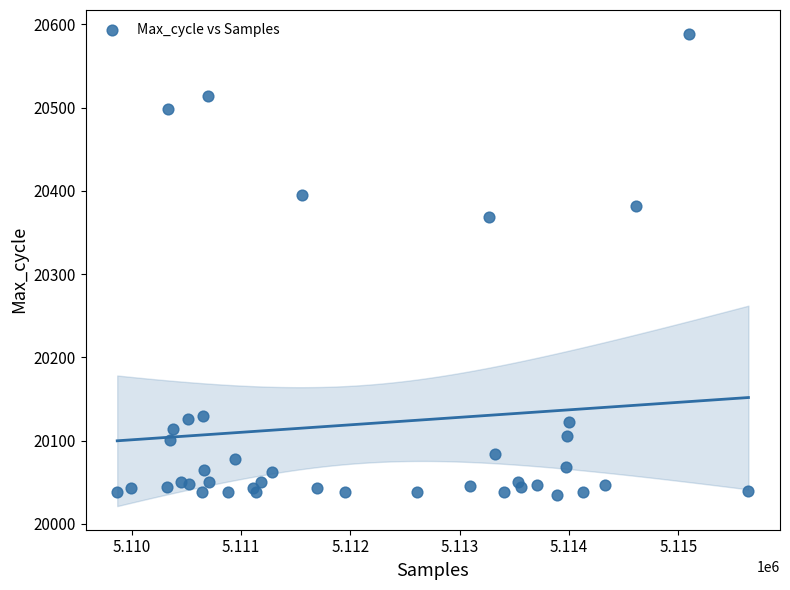

What Y value in the scatter plot is closest to 20312?

20369